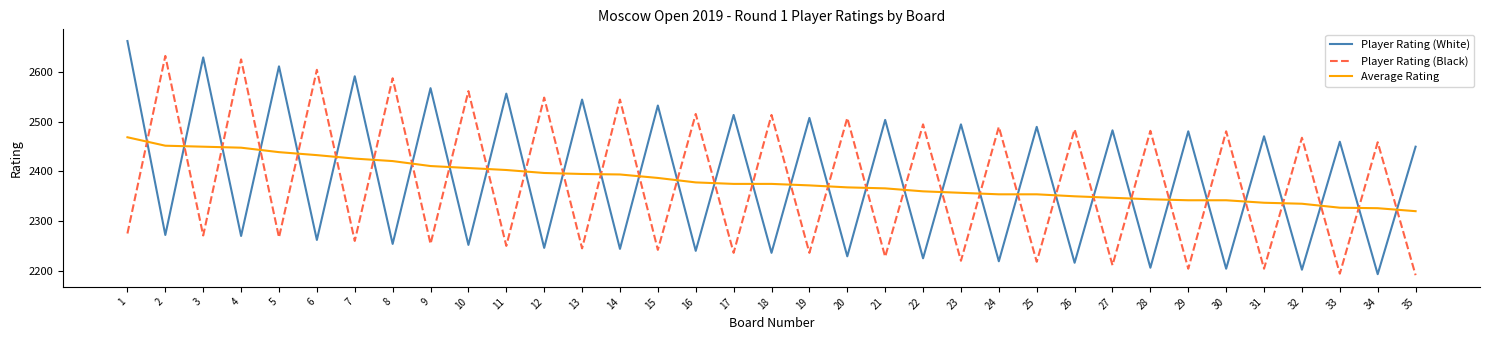

What is the total value across all series at 16?

7134